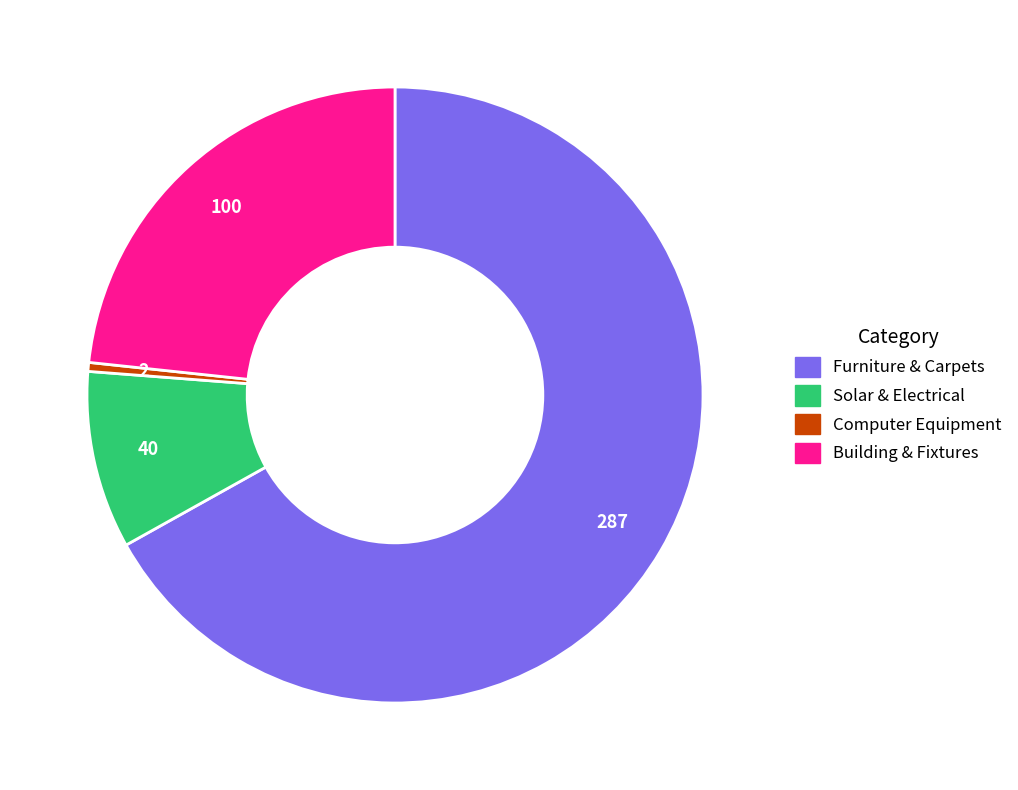

Does any single category account for the majority?

Yes